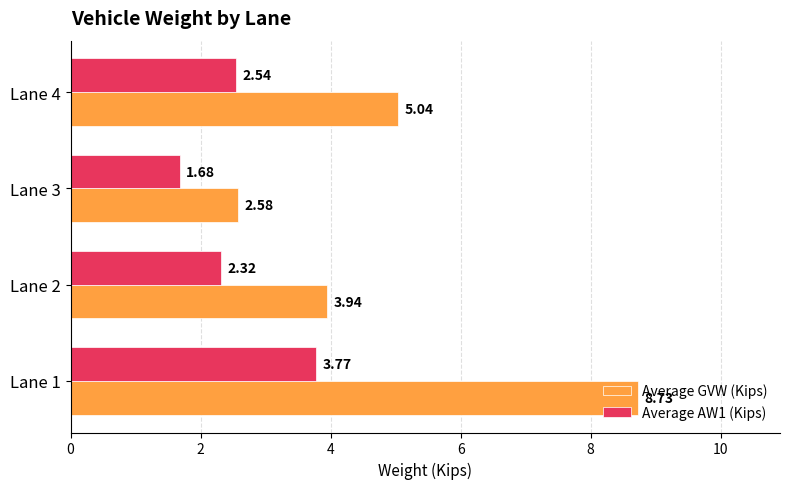

Is the value of Average GVW (Kips) at Lane 4 greater than the value of Average AW1 (Kips) at Lane 3?

Yes